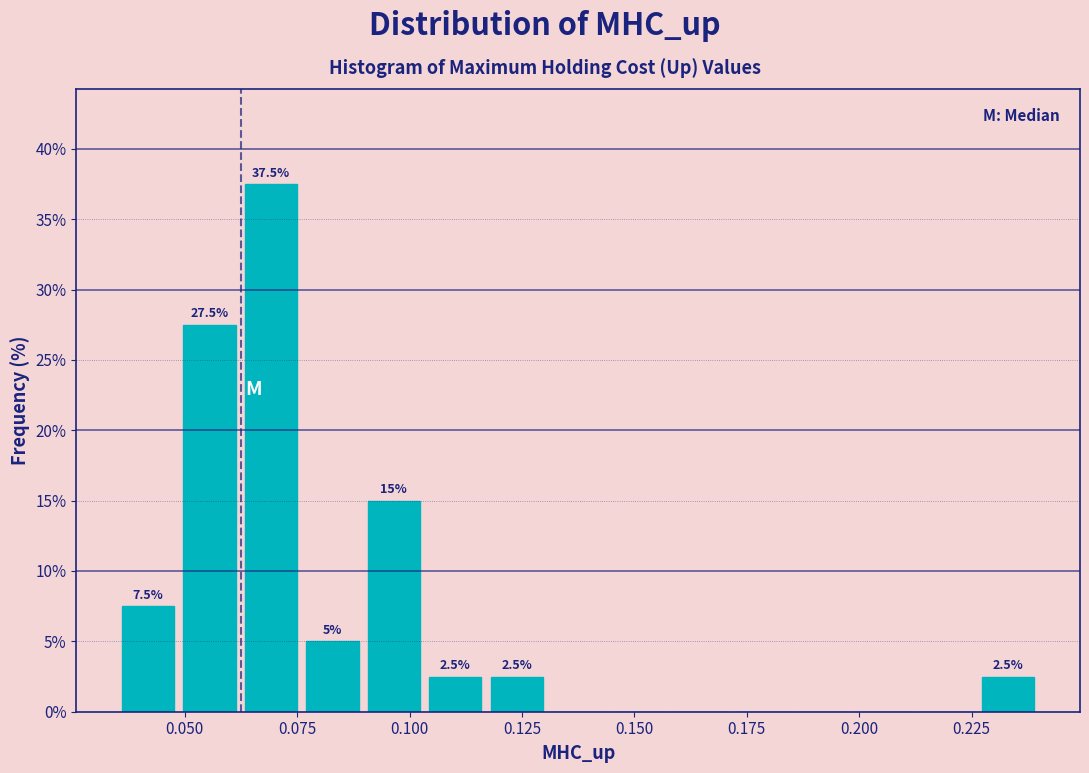

Around what value on the x-axis is the tallest bar? Give the approximate position of its centre, as read against the axis.

0.070